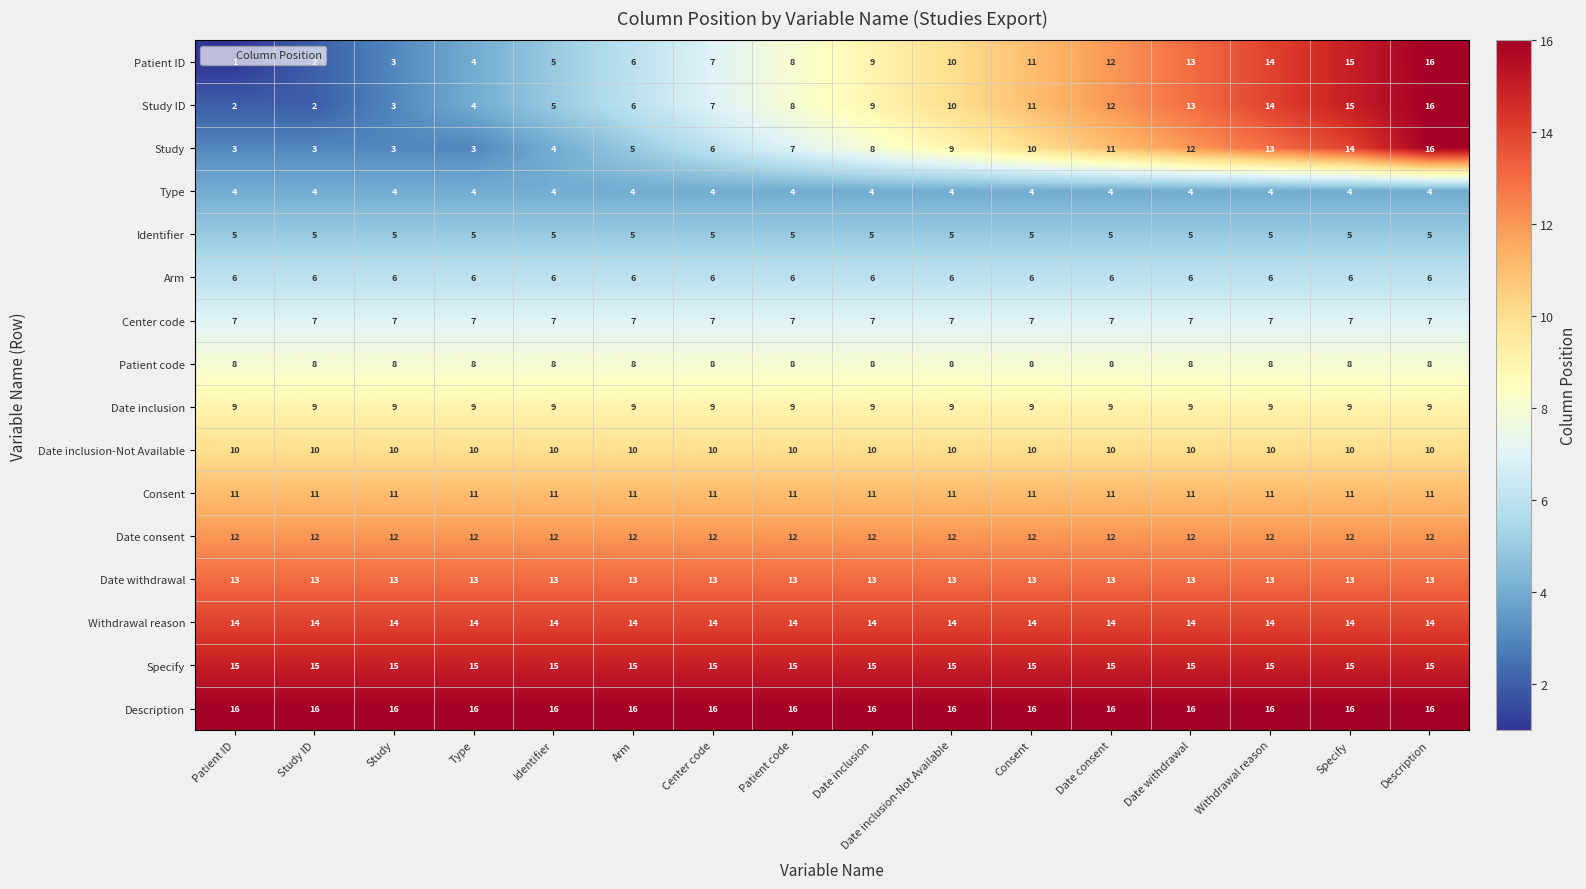

What is the difference between the highest and lowest values at Study?

13